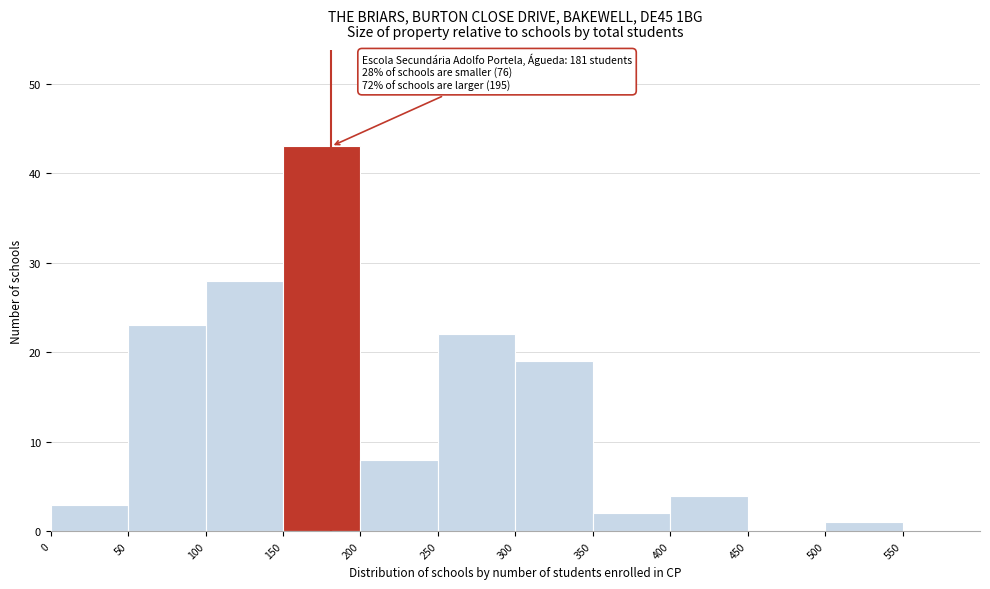

Over which range of the x-axis is the bar tallest?

150 to 200